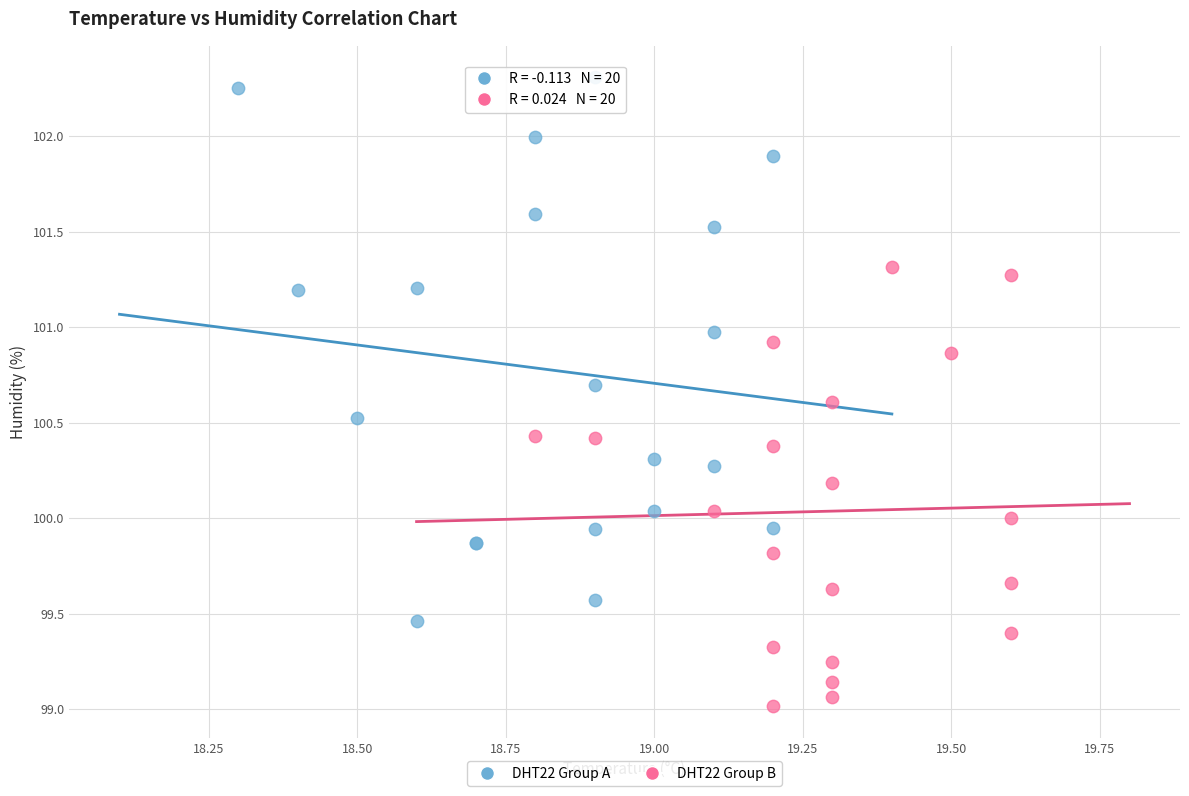

Which series has the largest Y range (max minus min)?

DHT22 Group A